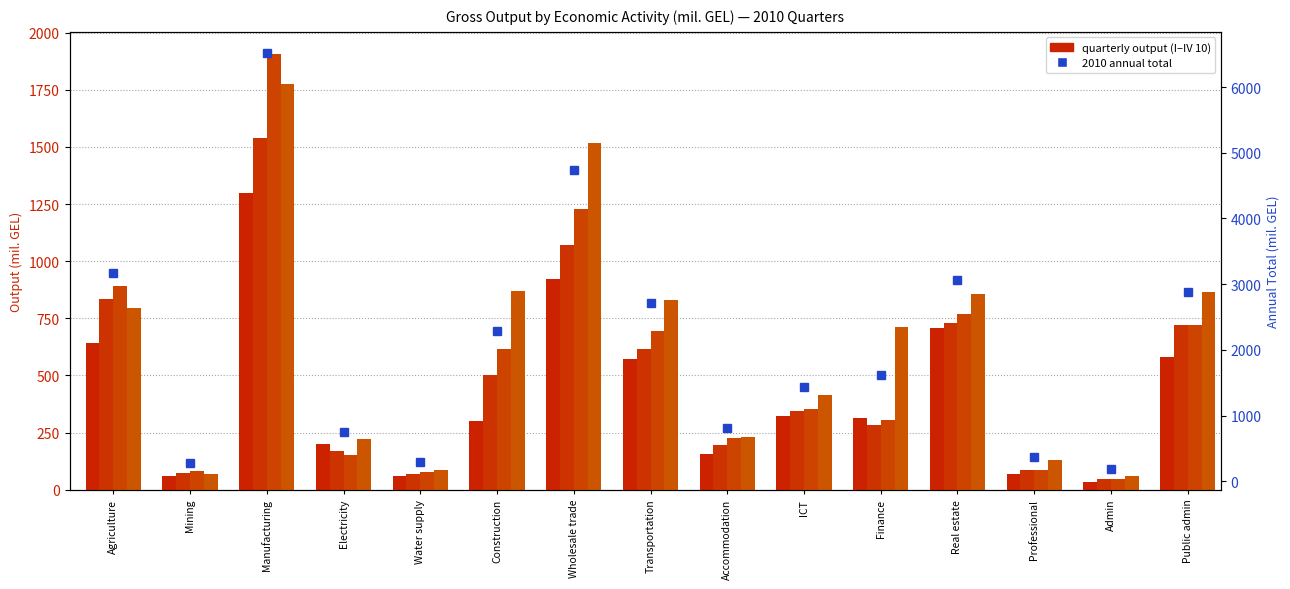

How many data points in I 10 are above 312?

8